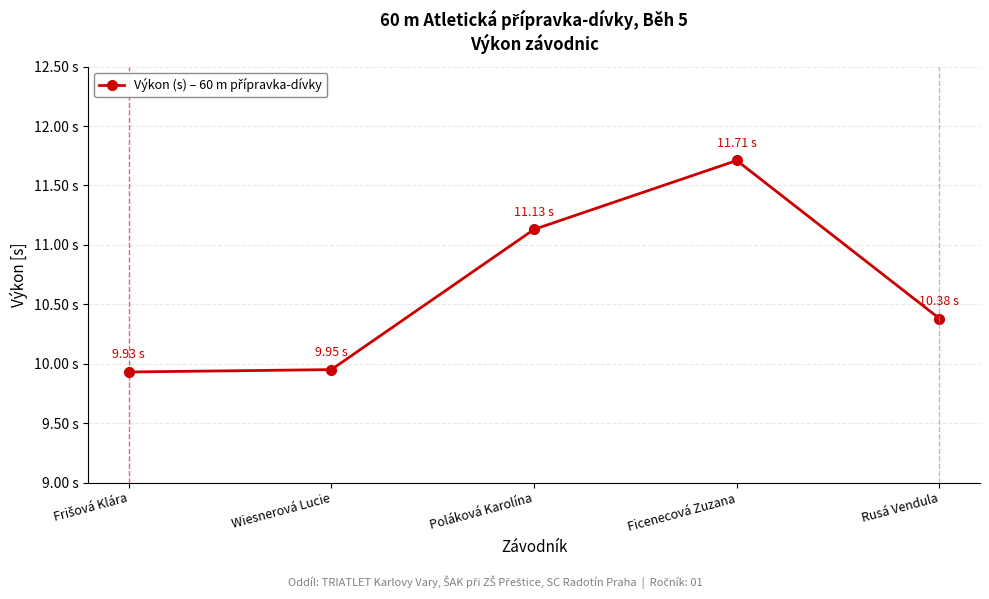

Does the chart have visible grid lines?

Yes